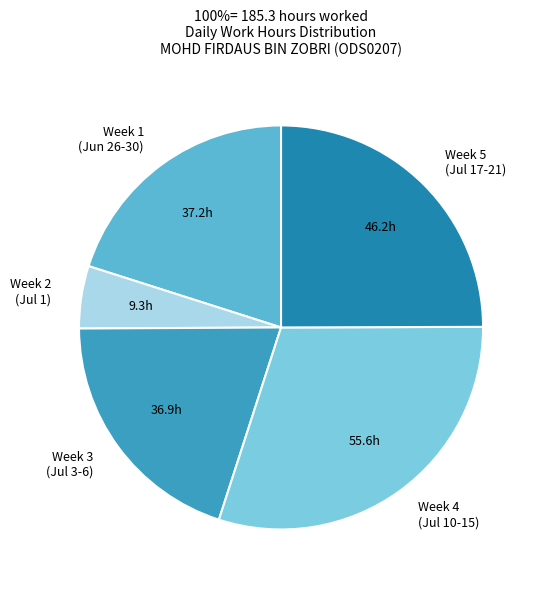

Between Week 1 (Jun 26-30) and Week 4 (Jul 10-15), which is larger?

Week 4 (Jul 10-15)